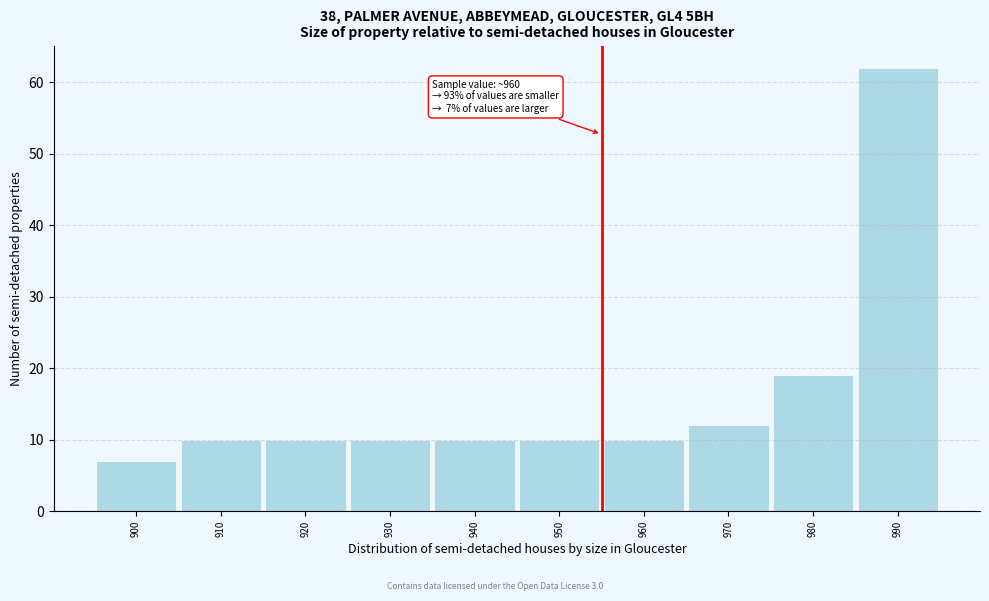

Reading left to right, transcribe all the data shown in this chart.

7	10	10	10	10	10	10	12	19	62